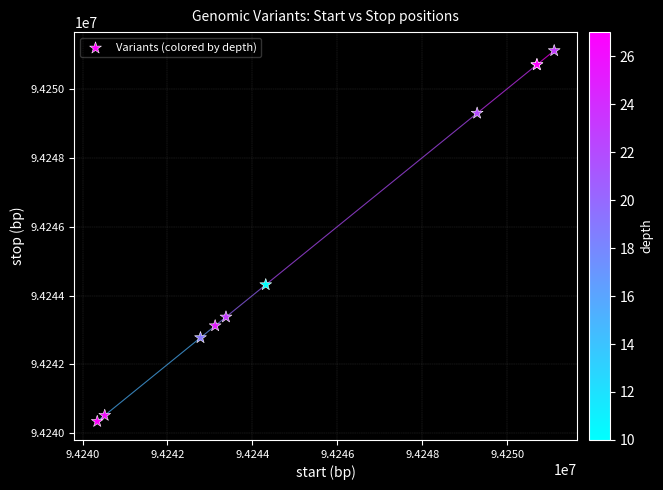

What Y value in the scatter plot is closest to 94245725?

94244314